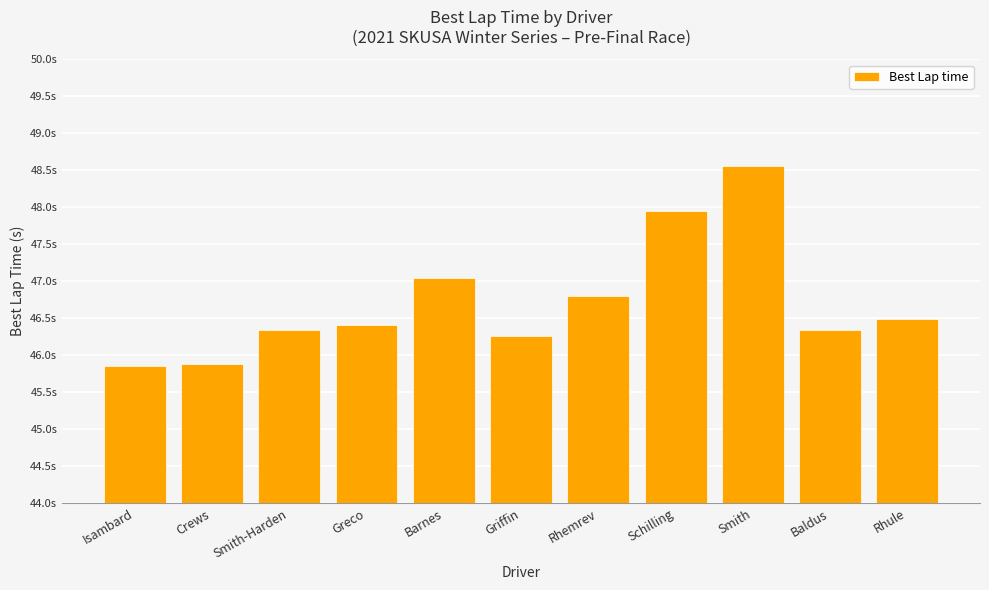

Is it true that the value at Greco is 75.0?

False